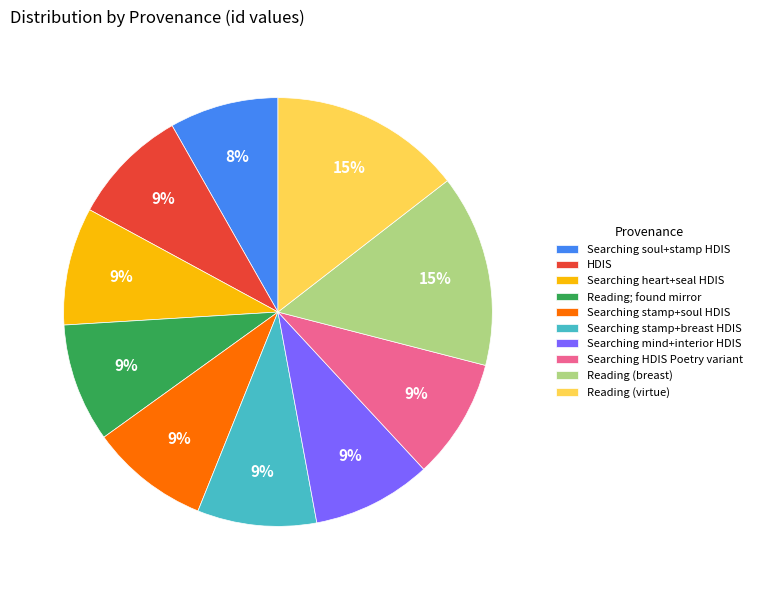

Approximately how many times larger is the value at Searching HDIS Poetry variant compared to Searching heart+seal HDIS?

1.0